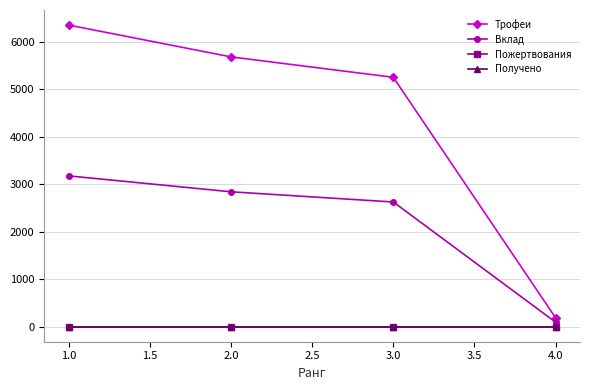

Is this an area chart (filled region under the line)?

No